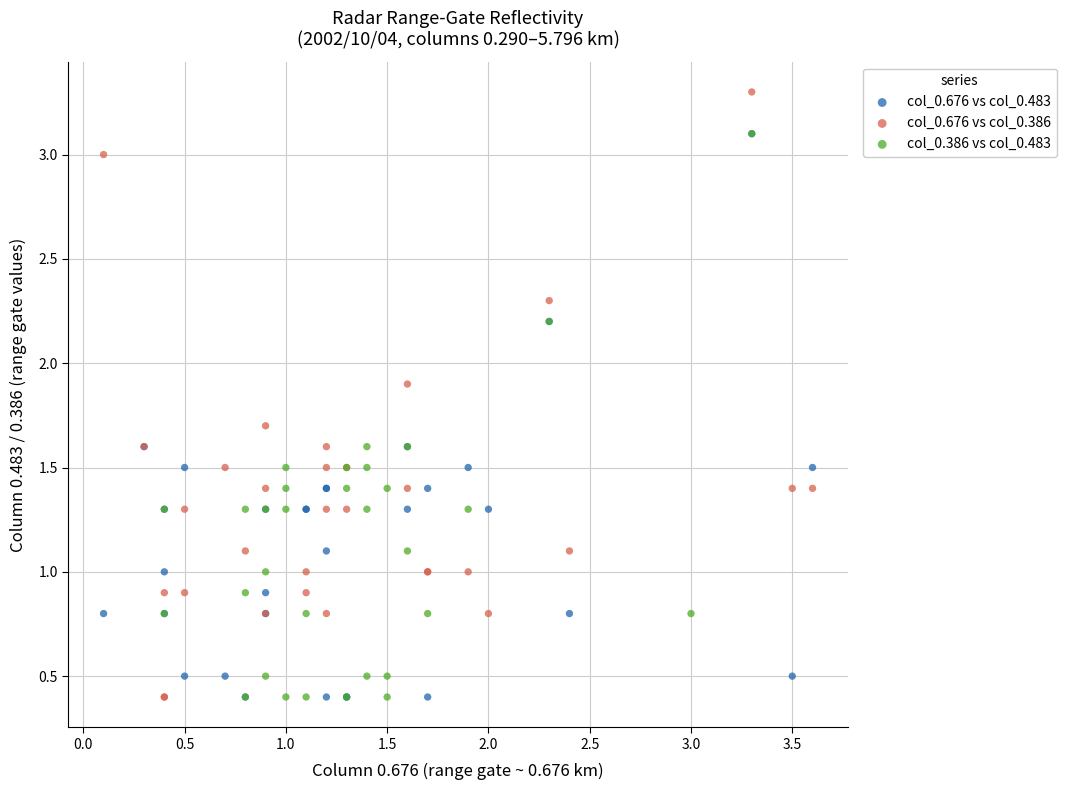

Which series contains the highest Y value?

col_0.676 vs col_0.386